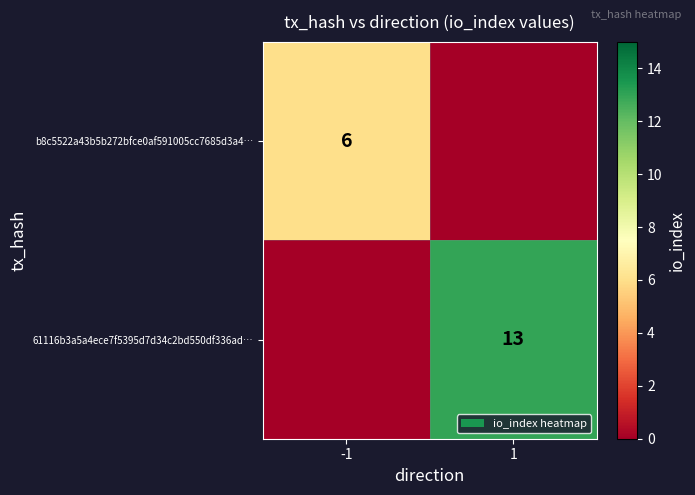

Is it true that b8c5522a43b5b272bfce0af591005cc7685d3a4… equals 6 at -1?

True